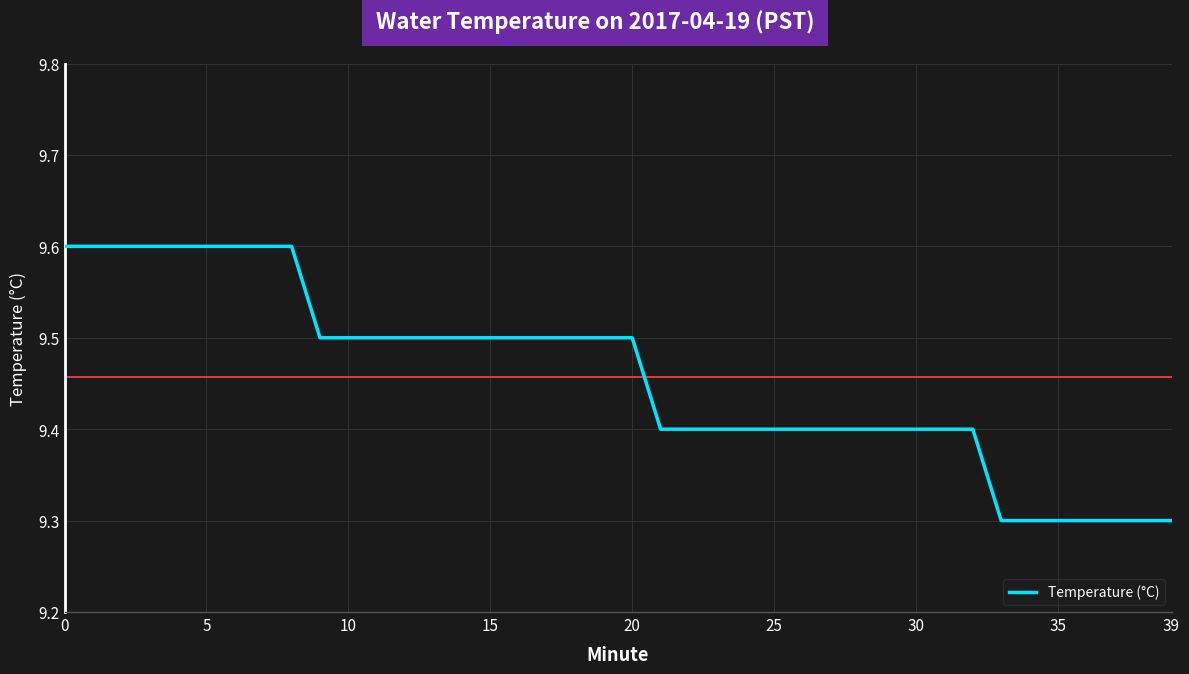

What is the smallest value displayed?

9.3